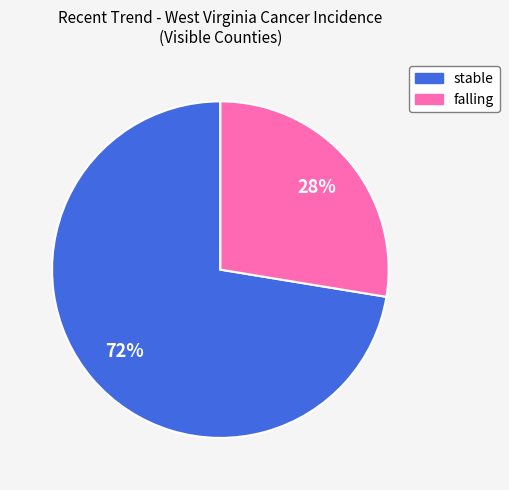

Does any single category account for the majority?

Yes